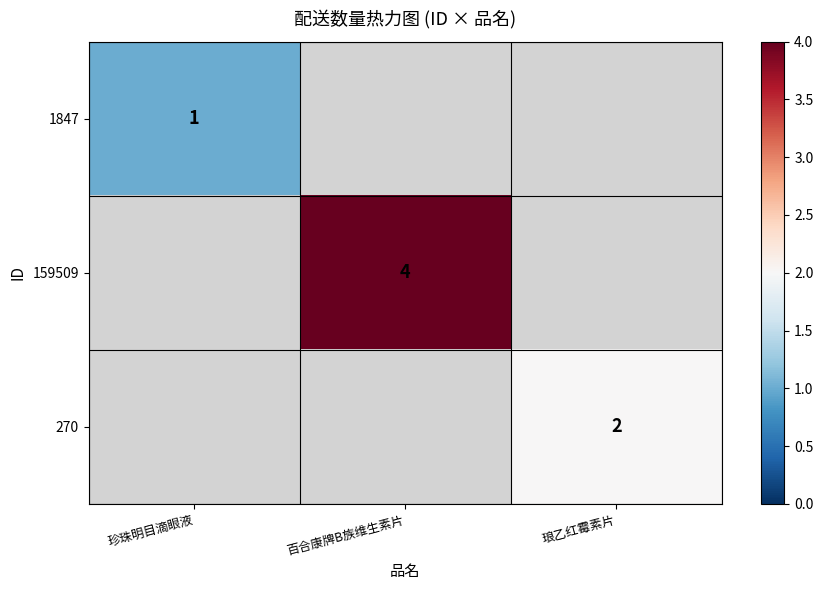

What is the greatest value displayed?

4.0